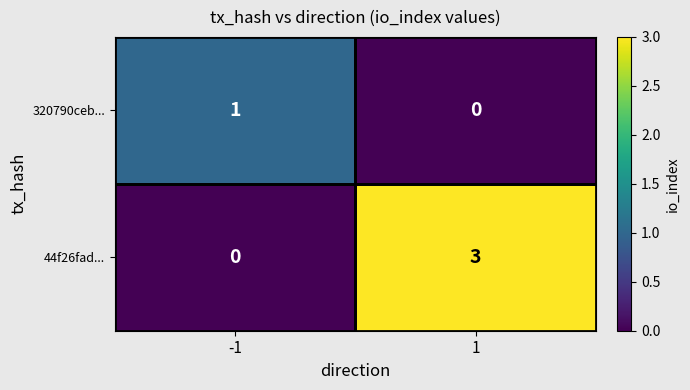

What is the sum of the 44f26fad... values at 1 and -1?

3